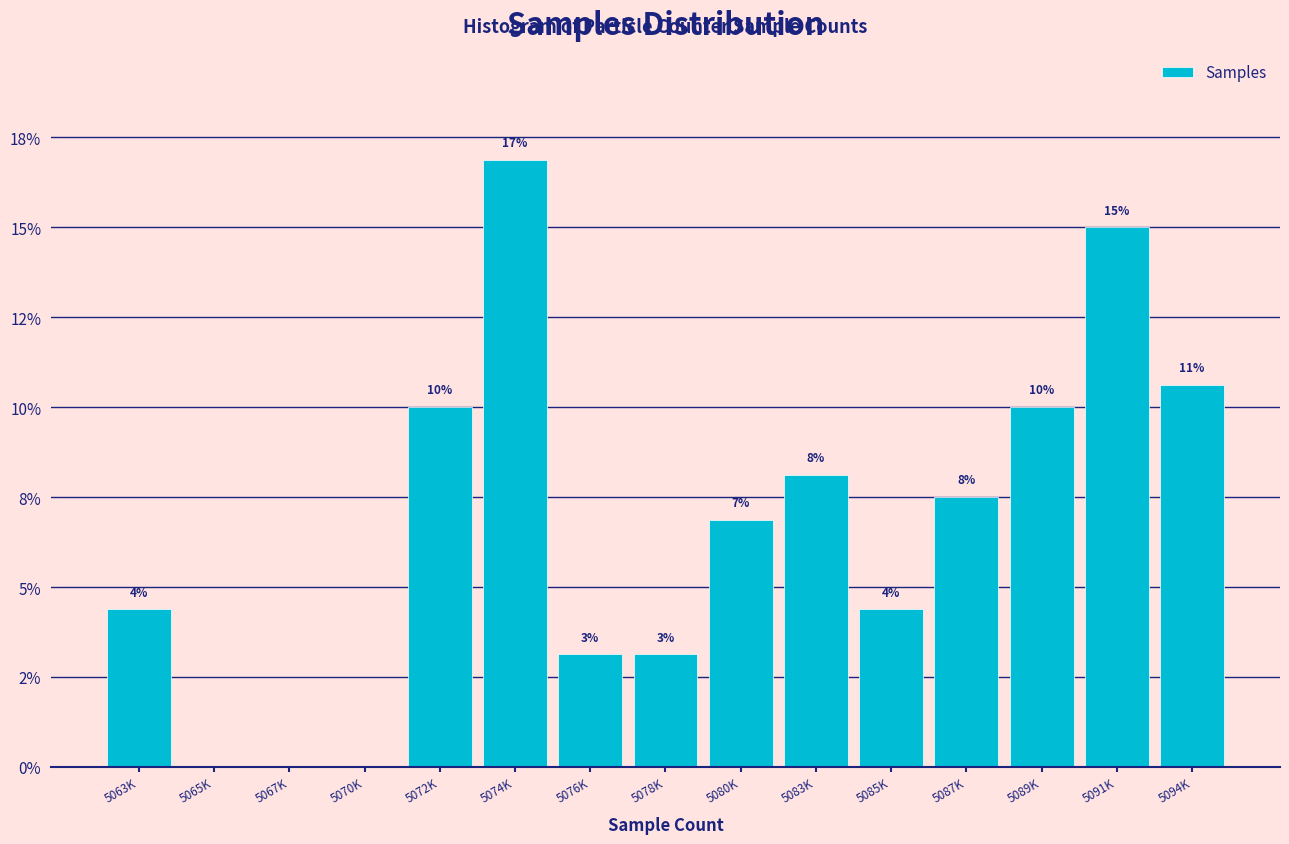

Are the bars horizontal?

No